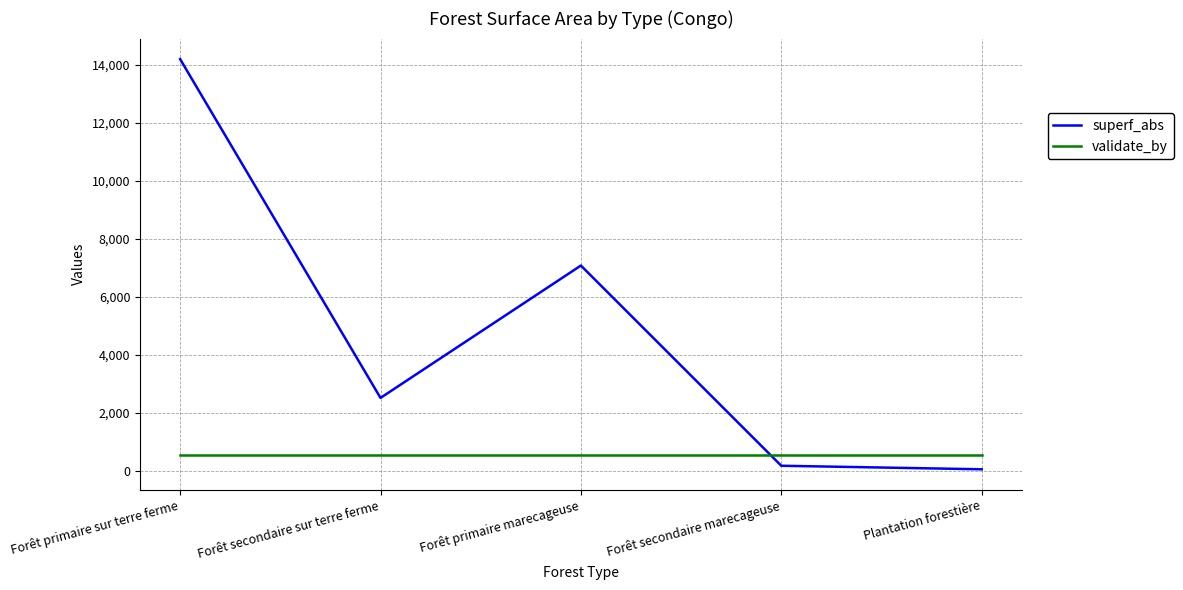

How many values in the superf_abs series are below 2507?

2